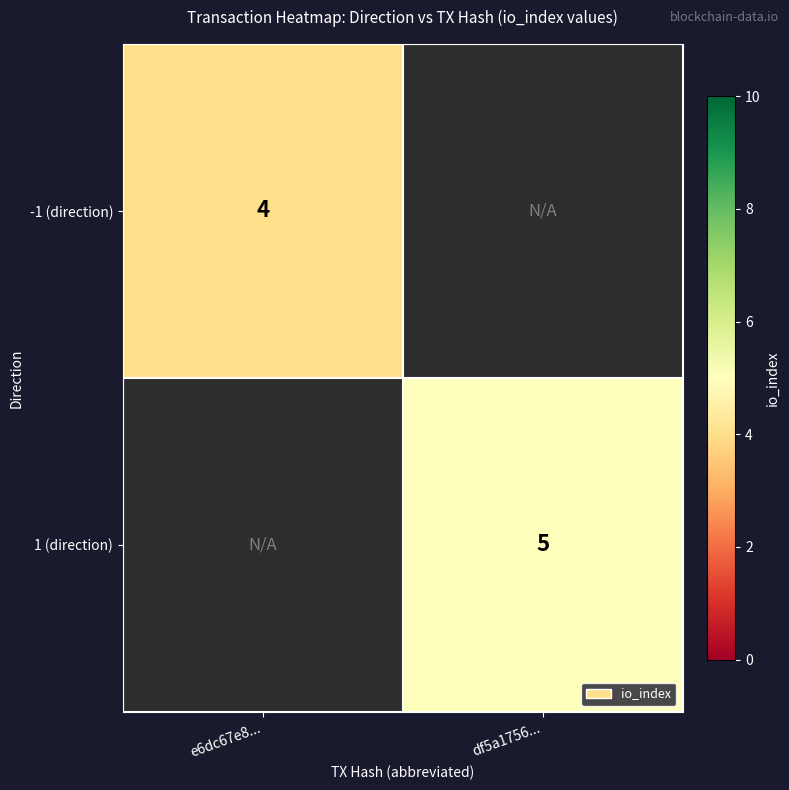

The value of 1 (direction) at df5a1756... is 2. True or false?

False